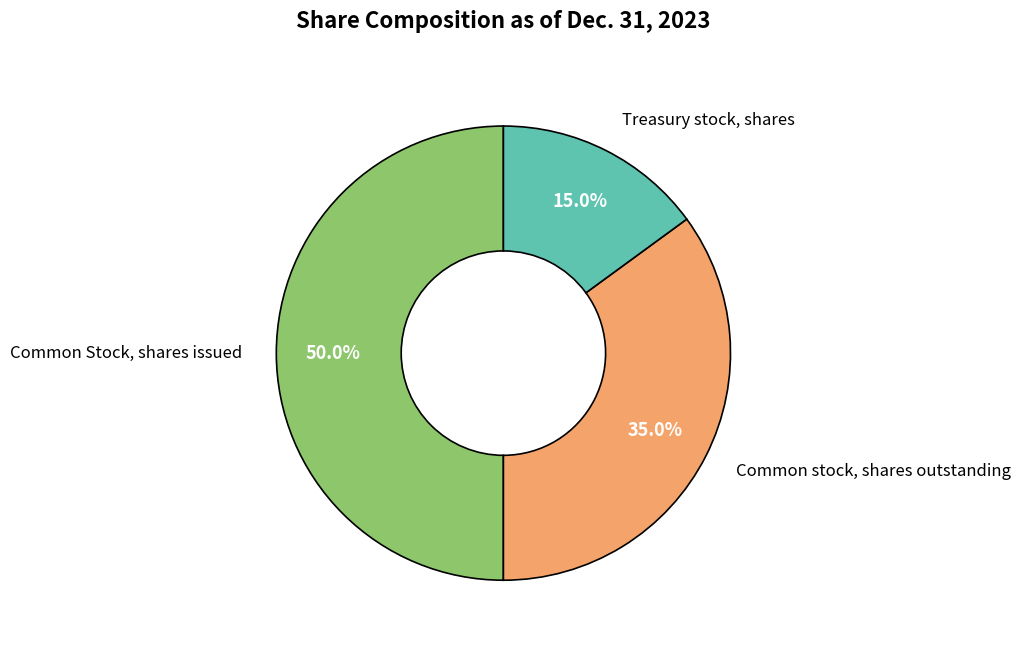

Rank the categories by value from lowest to highest.

Treasury stock, shares, Common stock, shares outstanding, Common Stock, shares issued